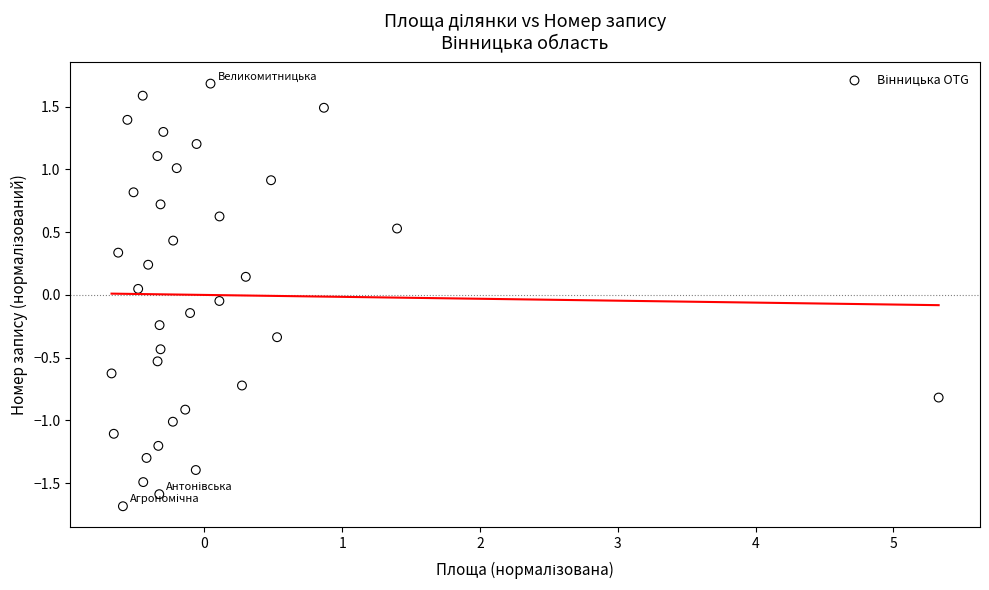

How many points are shown in the scatter plot?

36